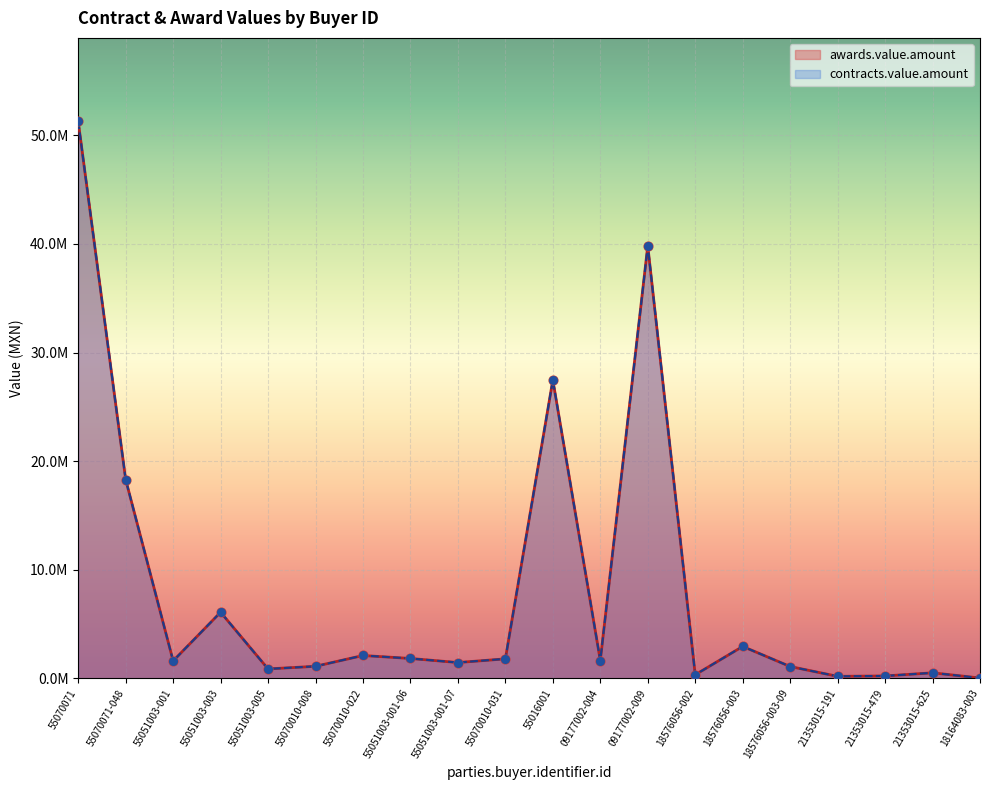

At how many categories does at least one series exceed 32084591?

2